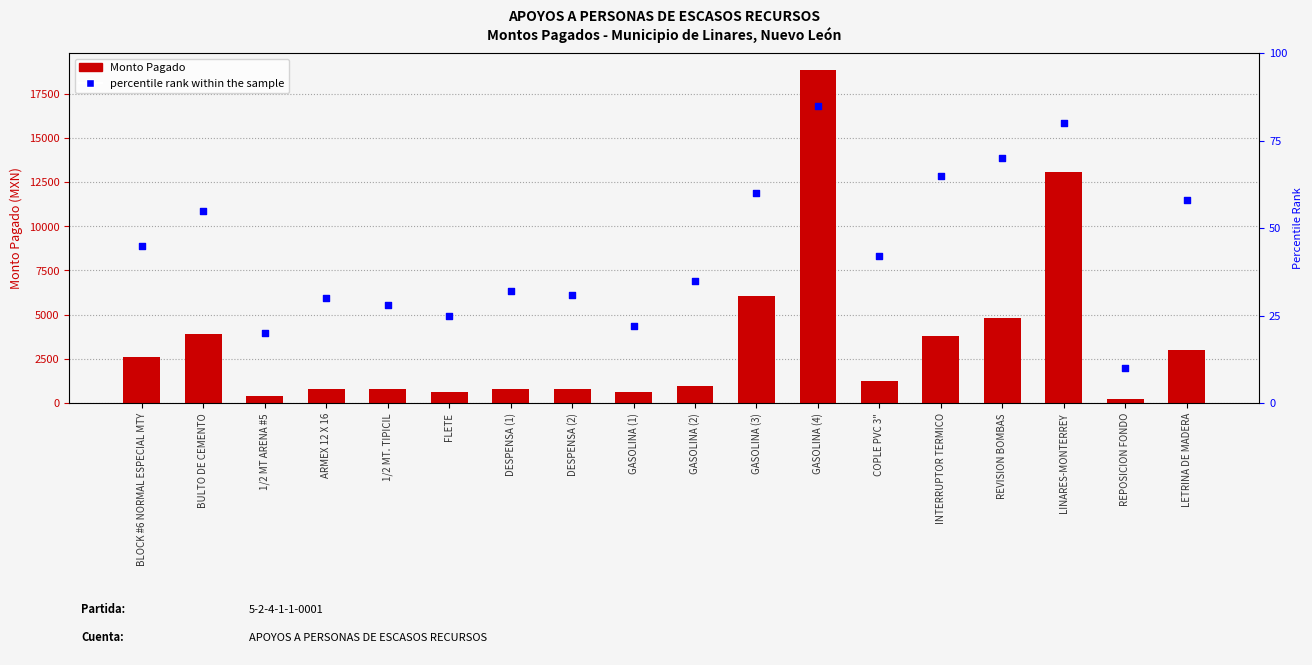

What are all the series names shown in the legend?

Monto Pagado, percentile rank within the sample